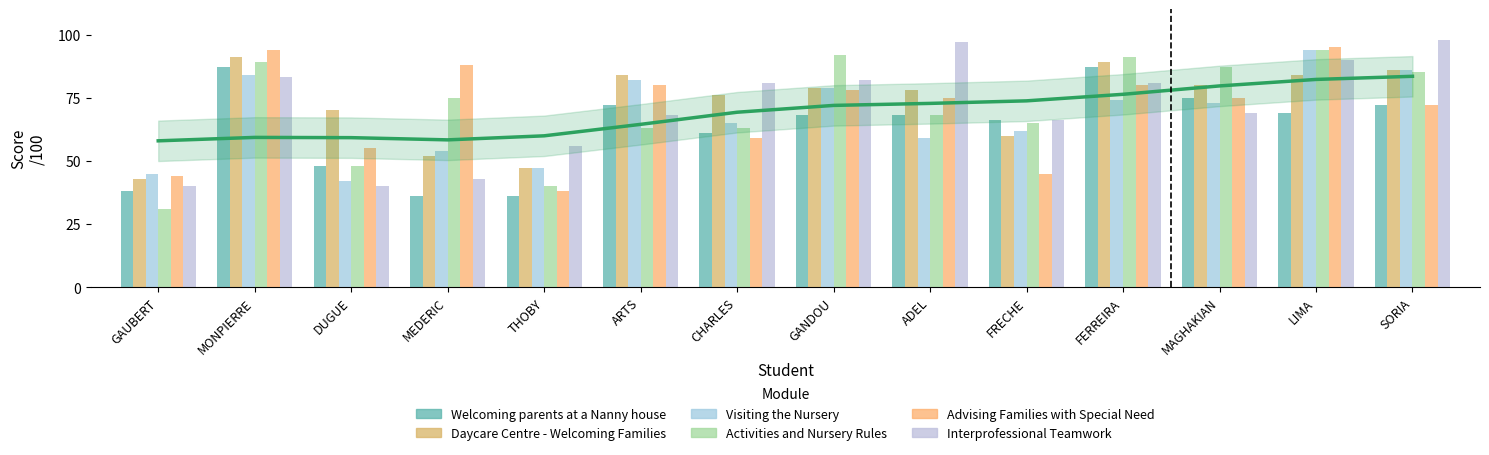

Between FERREIRA and LIMA, which is larger?

FERREIRA